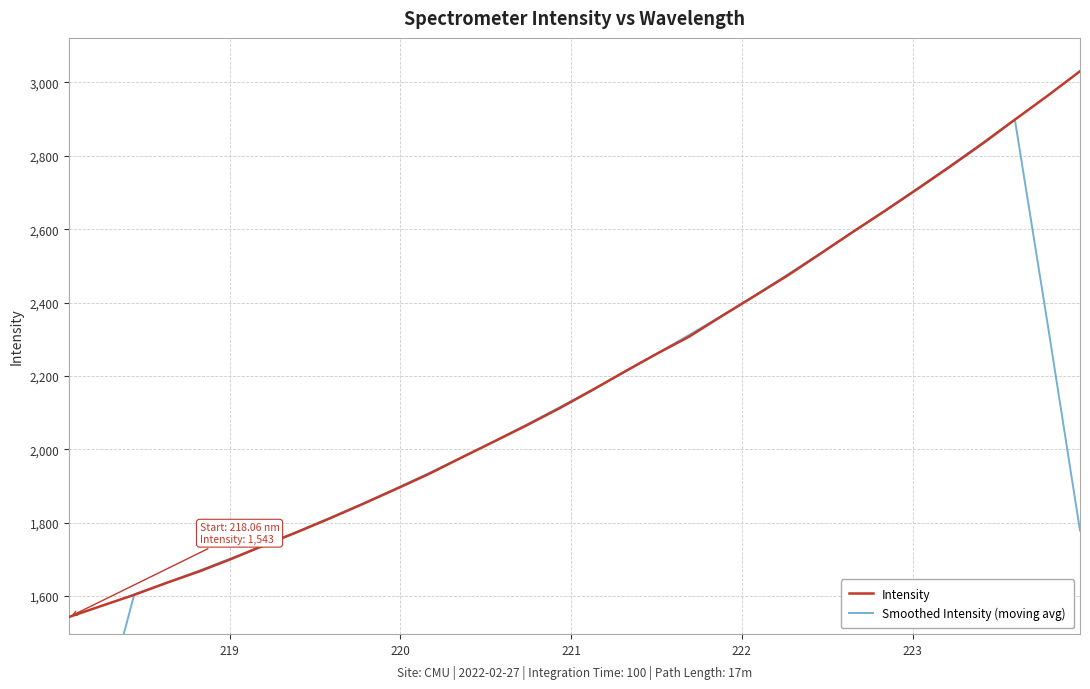

Does the chart have visible grid lines?

Yes